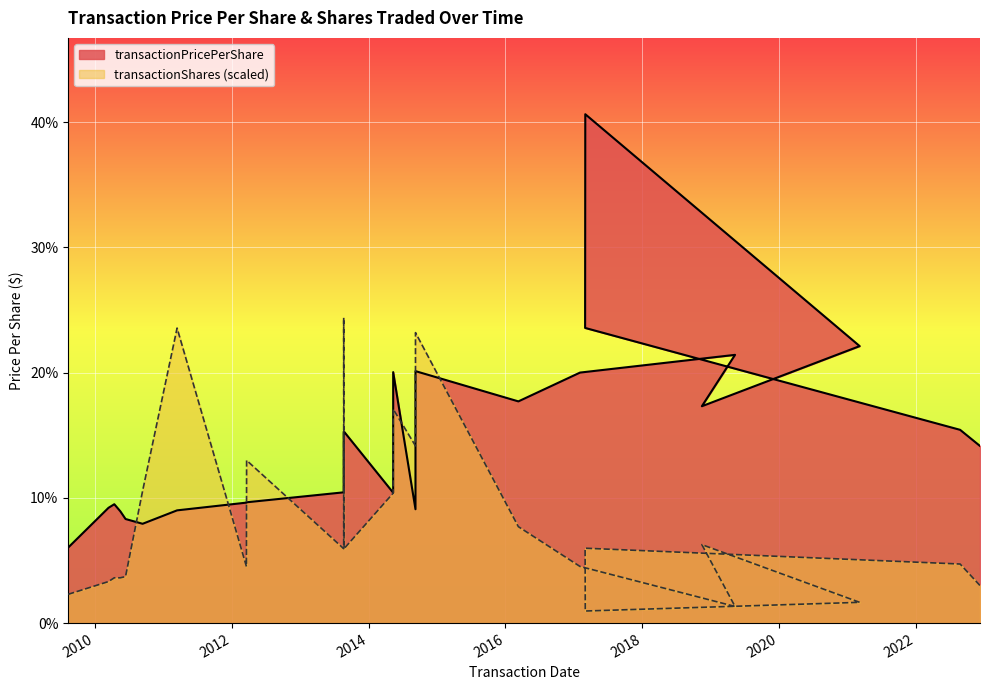

At 2012-03-21, list the series in order from smallest to largest.

transactionPricePerShare, transactionShares